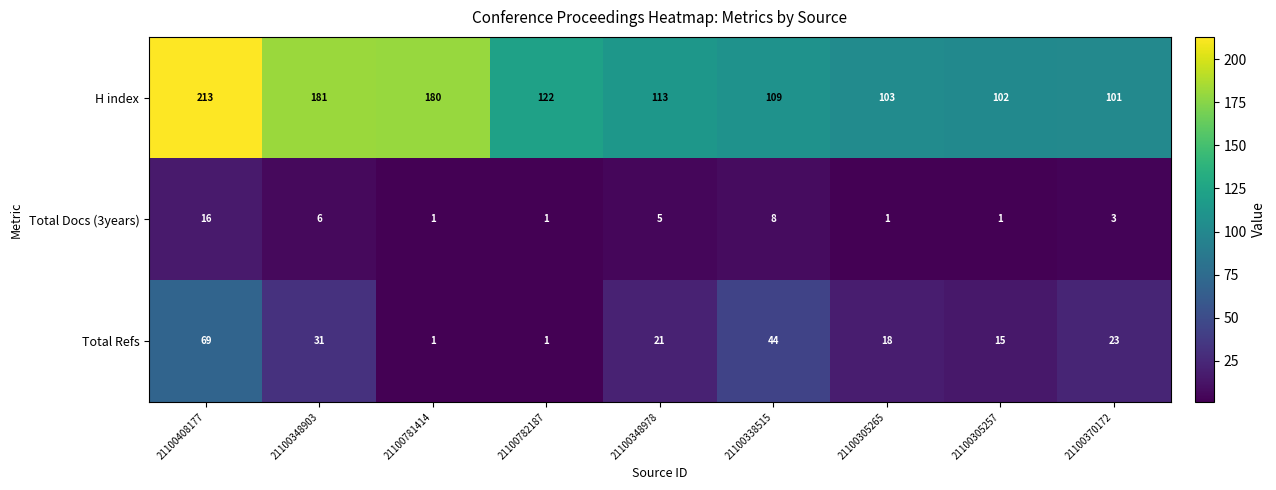

What is the highest value of the Total Refs series?

69